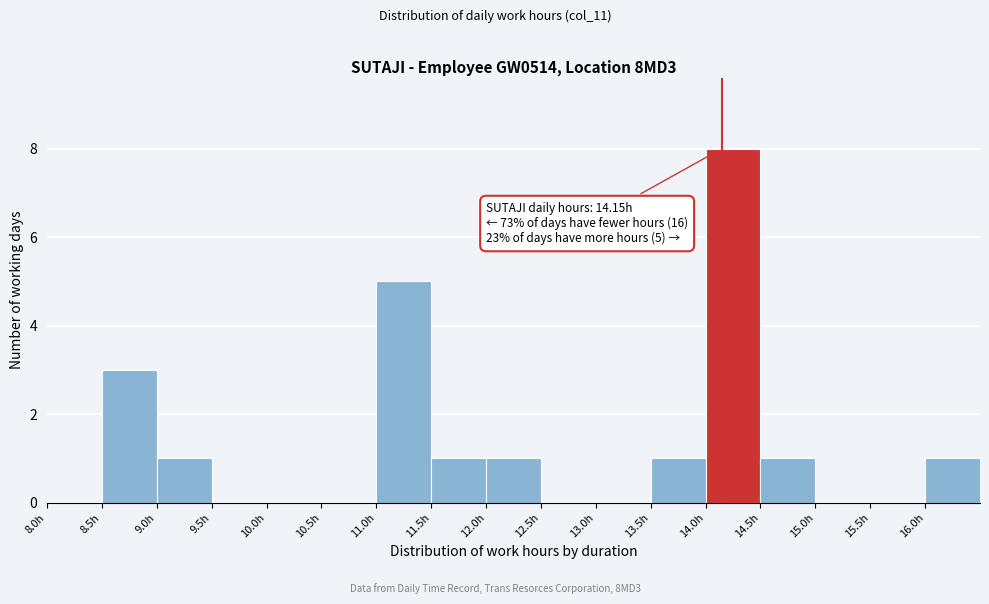

Over which range of the x-axis is the bar tallest?

14.0 to 14.5